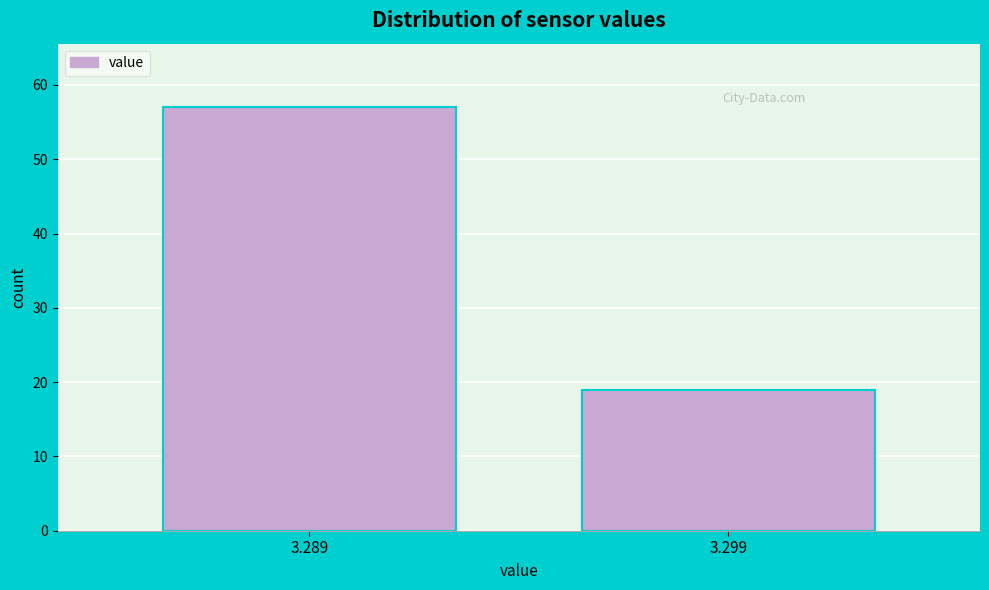

Reading left to right, what are all the values shown in this chart?

57	19